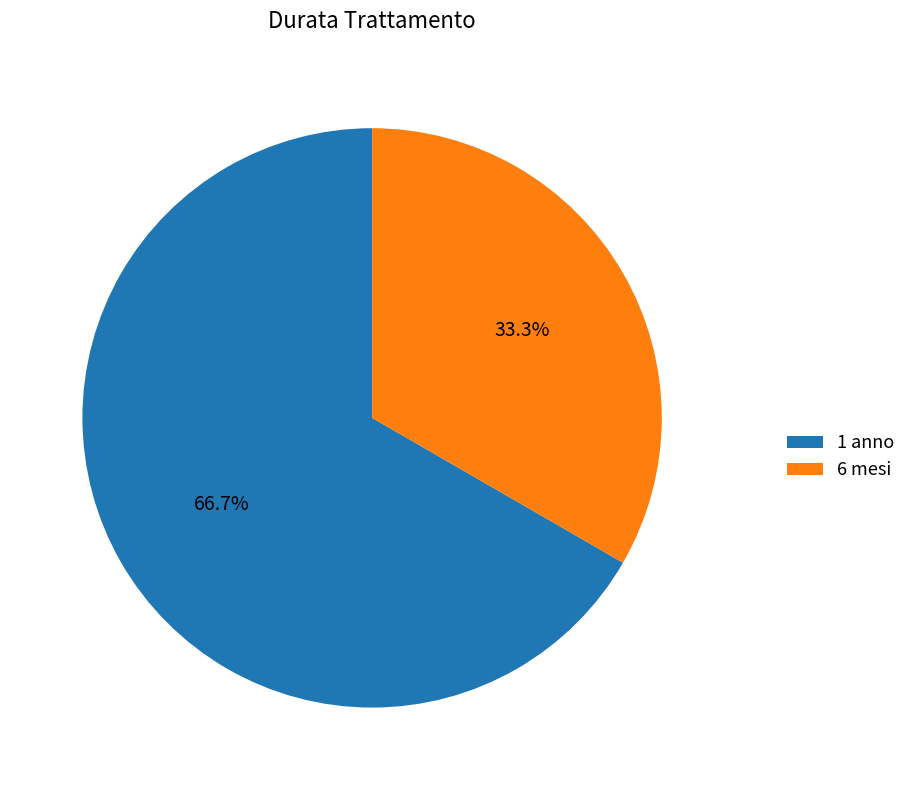

True or false: 1 anno accounts for 67% of the total.

True